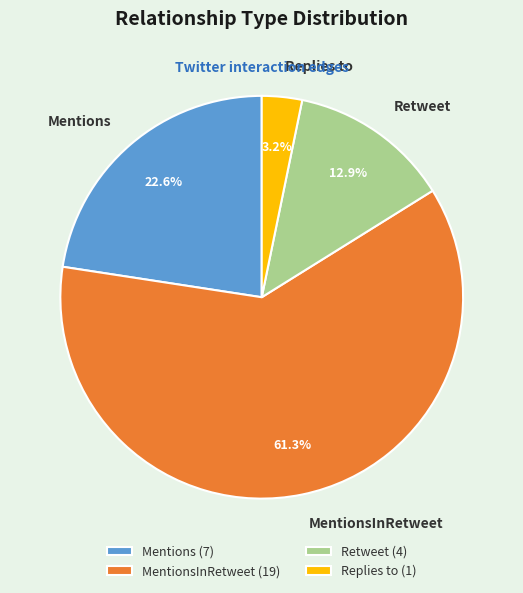

Approximately how many times larger is the value at MentionsInRetweet compared to Mentions?

2.7